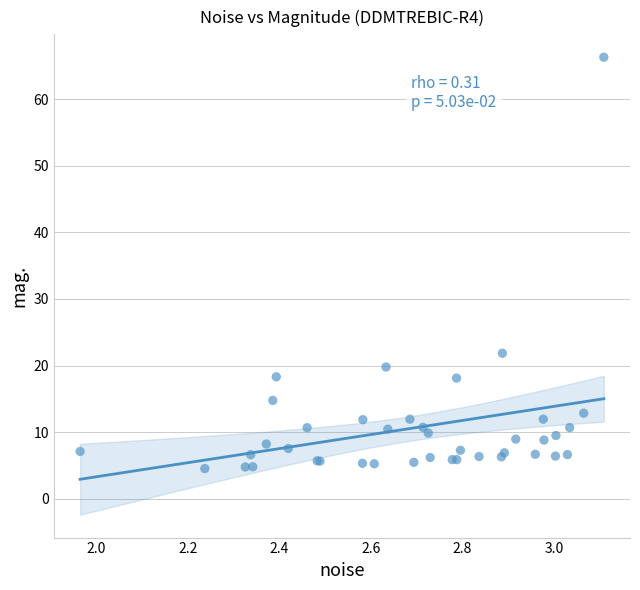

What Y value in the scatter plot is closest to 35?

21.8